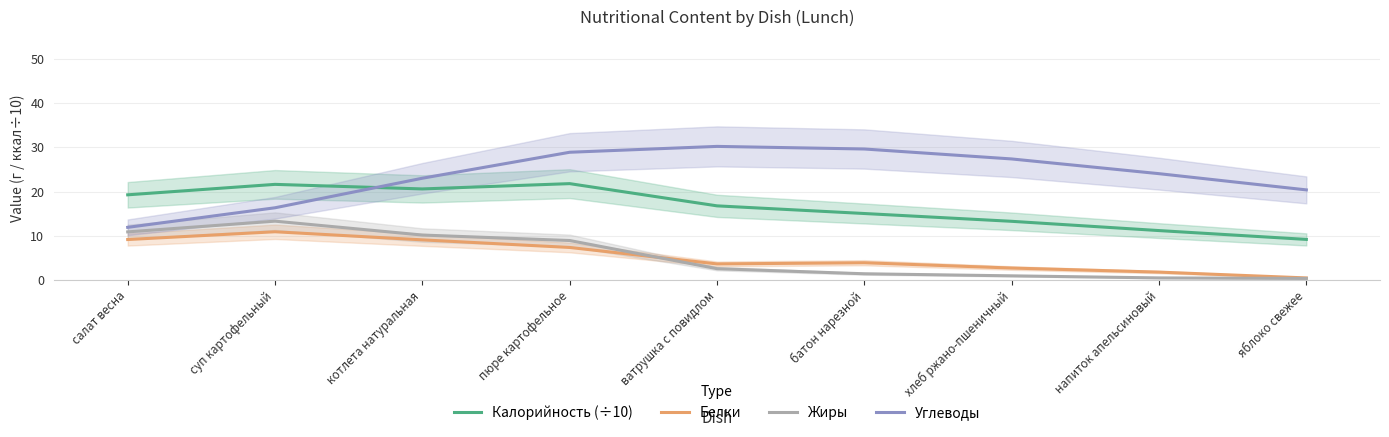

Which series has the largest range (max minus min)?

Углеводы